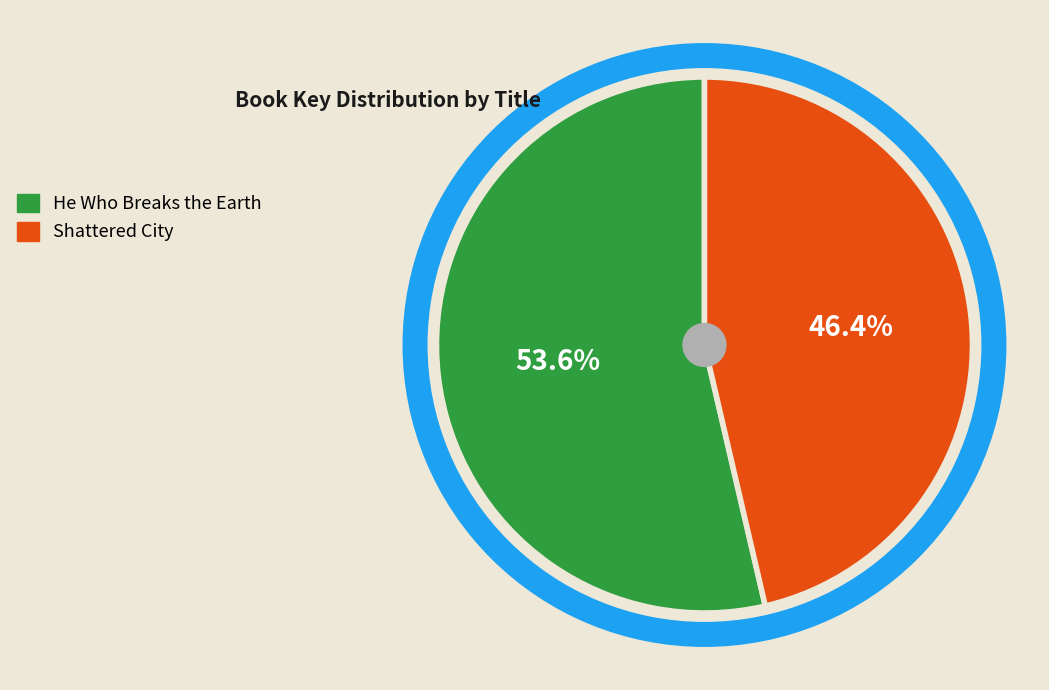

How many slices are in this pie chart?

2